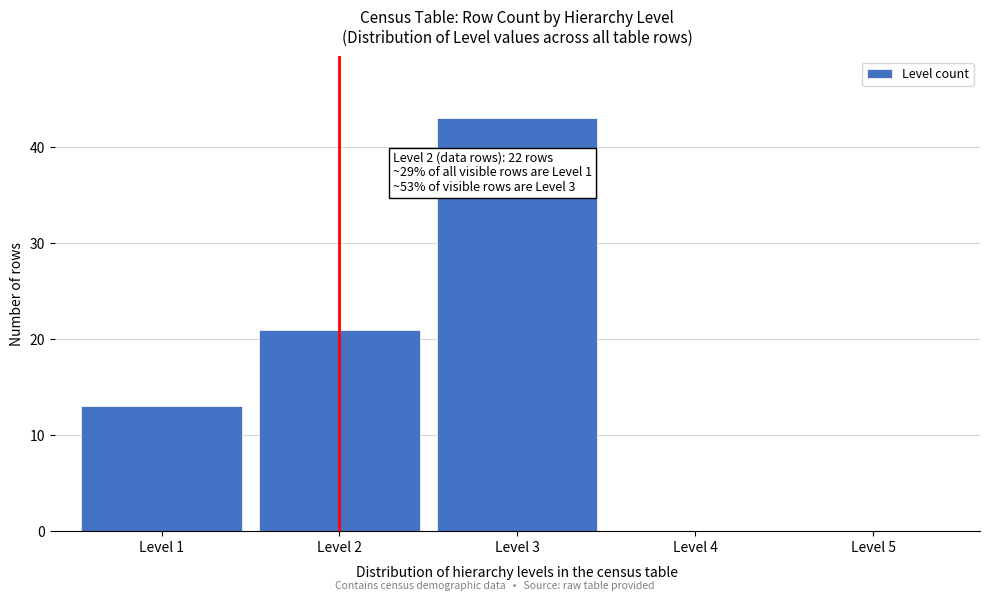

Reading left to right, transcribe all the data shown in this chart.

Level 1=13	Level 2=21	Level 3=43	Level 4=0	Level 5=0